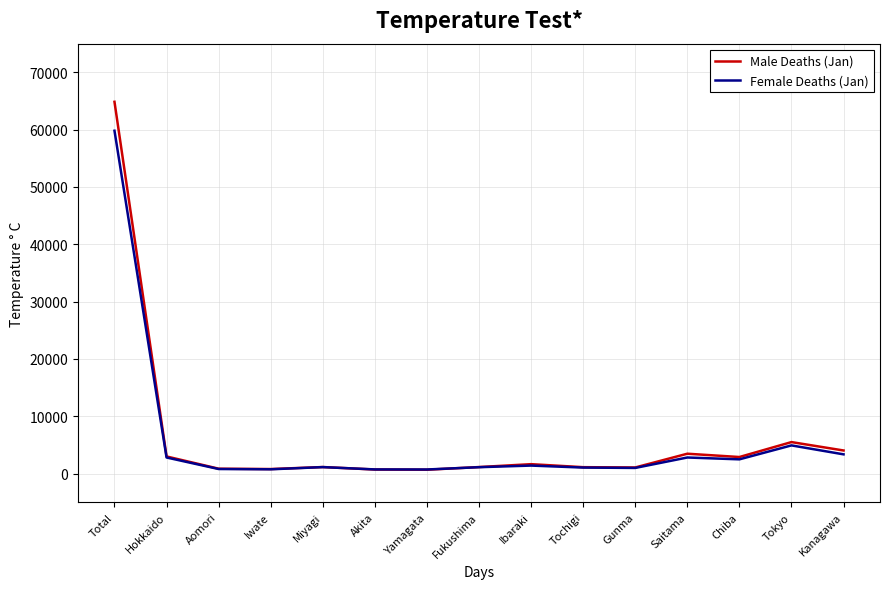

What is the spread (max minus min) of values at Ibaraki?

246